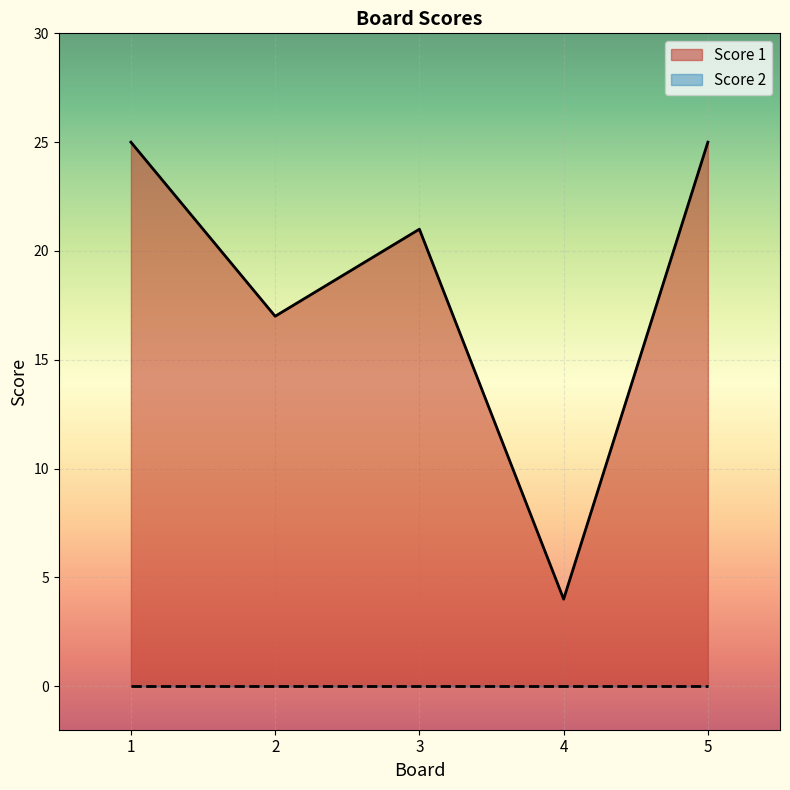

Count the number of categories in the chart.

5